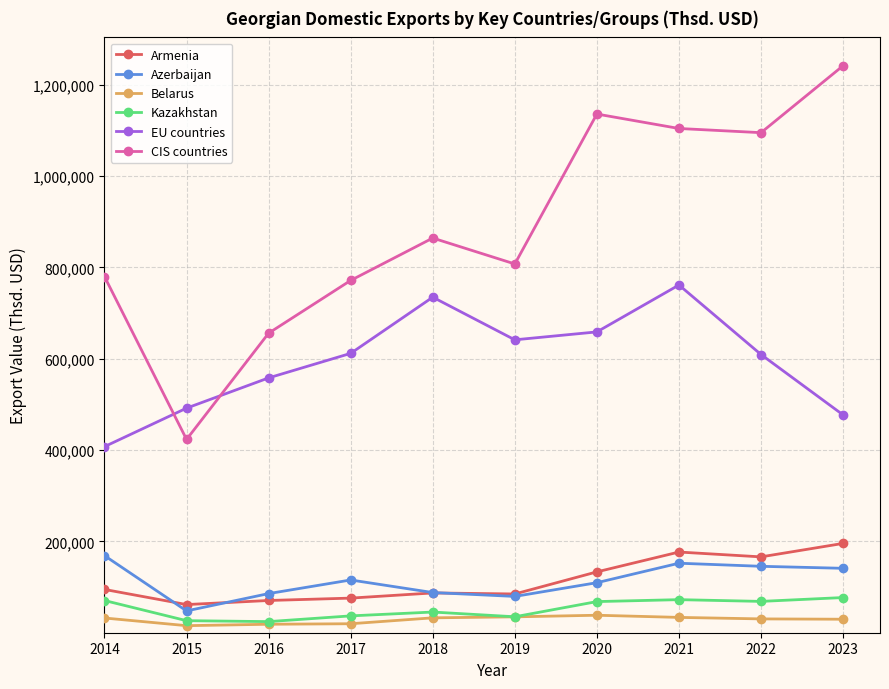

Is the value of Belarus at 2022 greater than the value of CIS countries at 2016?

No